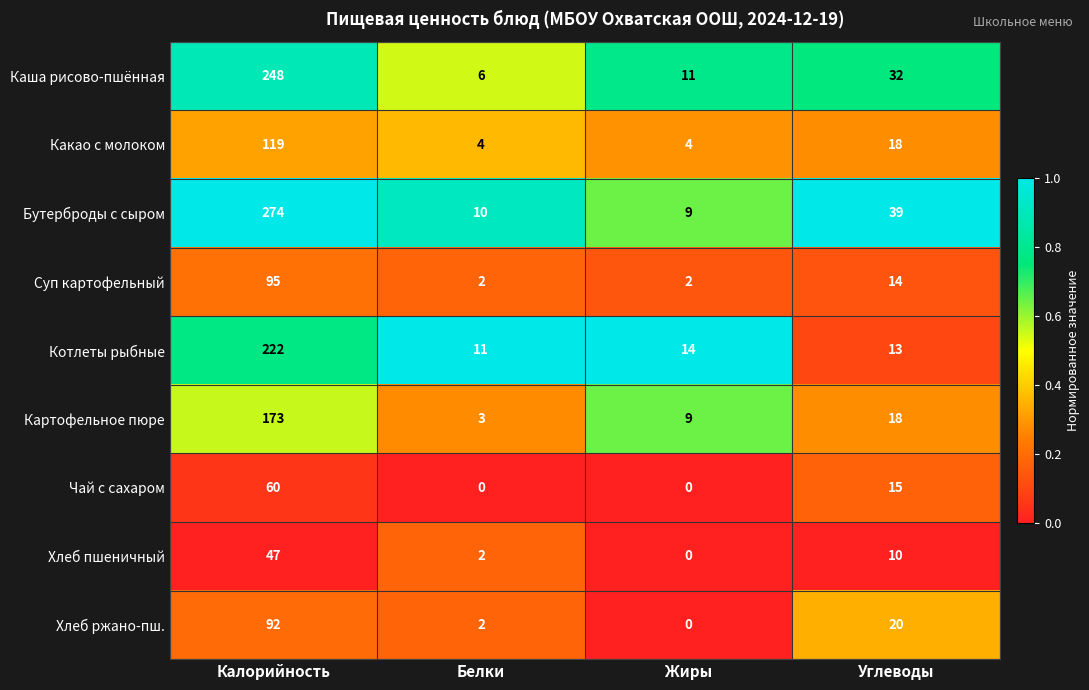

What is the minimum value for Котлеты рыбные?

11